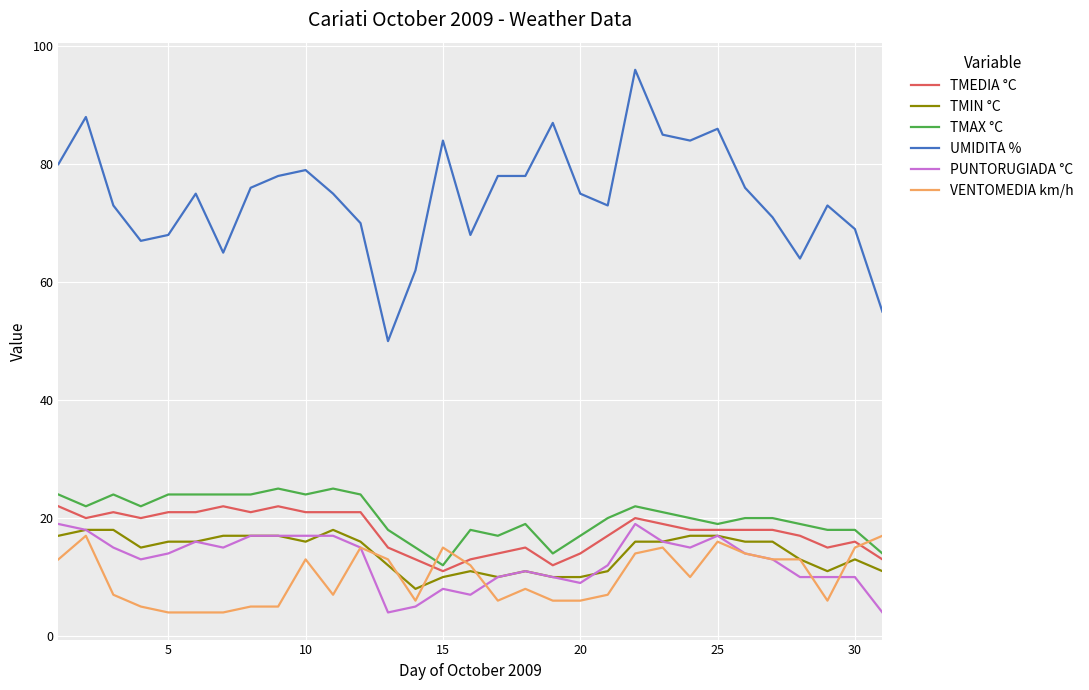

Which series has the largest total across all categories?

UMIDITA %